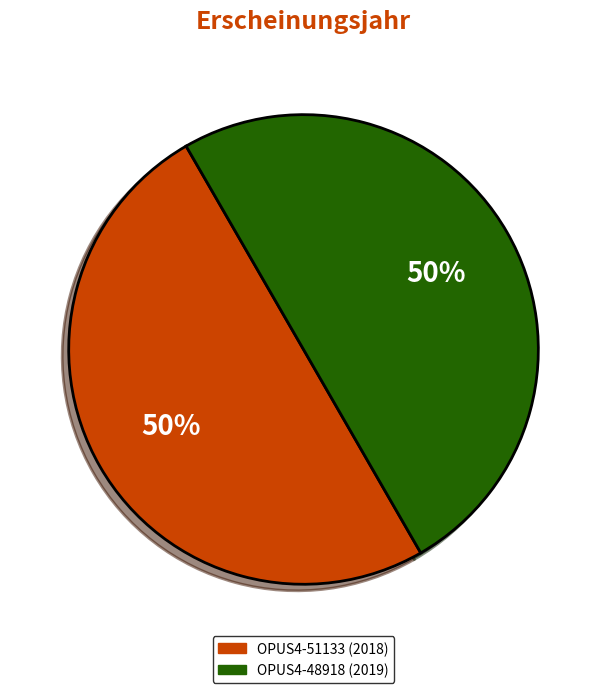

Count the number of slices in the pie.

2